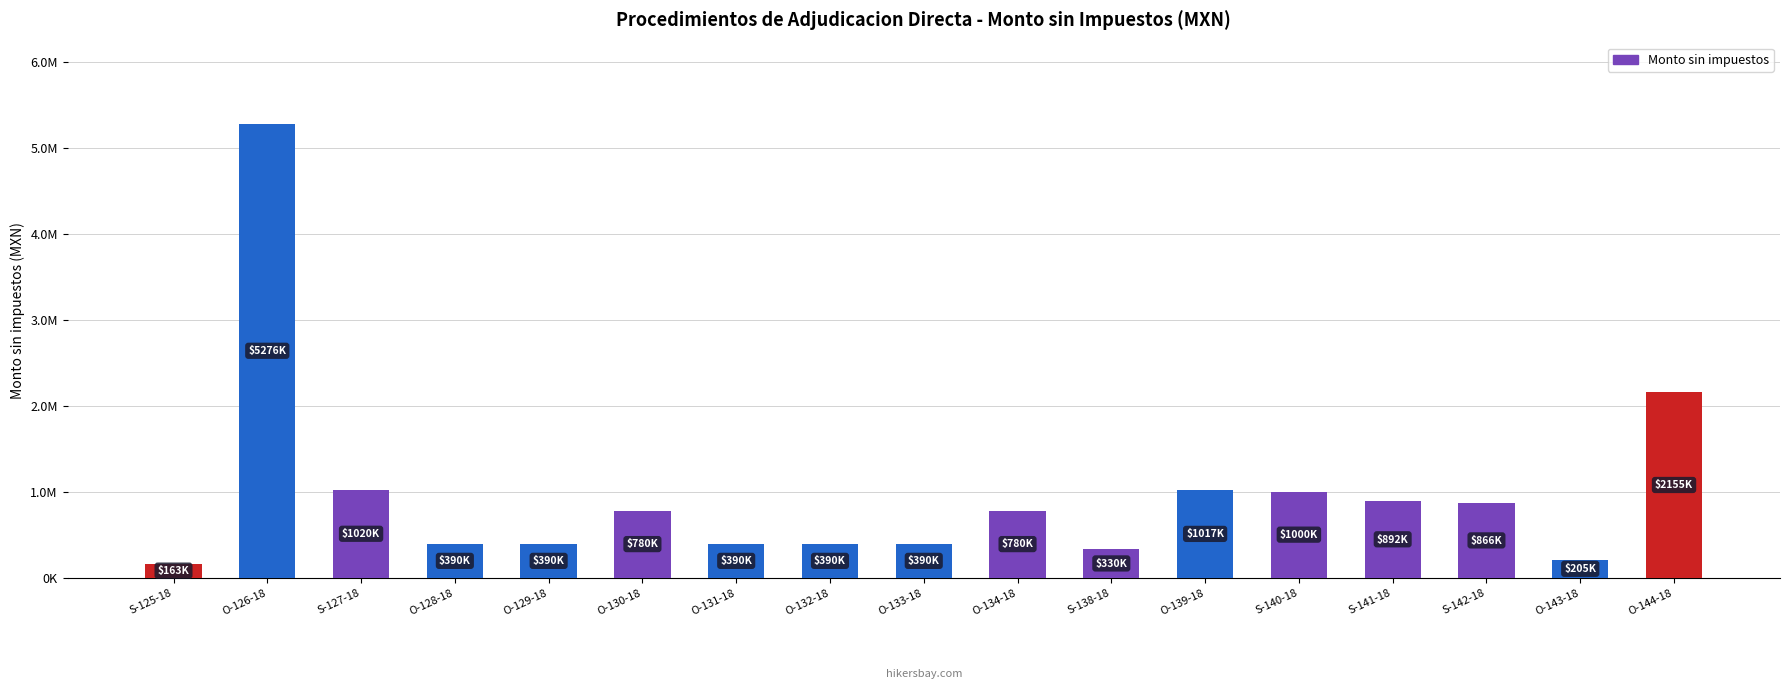

List the labels in order of value, smallest first.

S-125-18, O-143-18, S-138-18, O-132-18, O-128-18, O-129-18, O-131-18, O-133-18, O-130-18, O-134-18, S-142-18, S-141-18, S-140-18, O-139-18, S-127-18, O-144-18, O-126-18